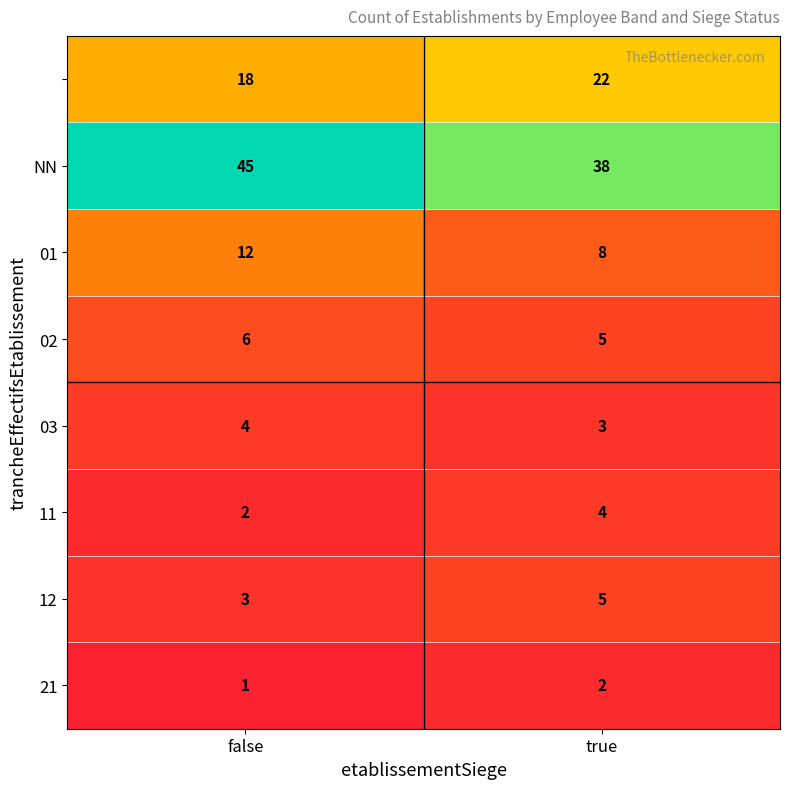

Which category has the lowest value across all series?

false